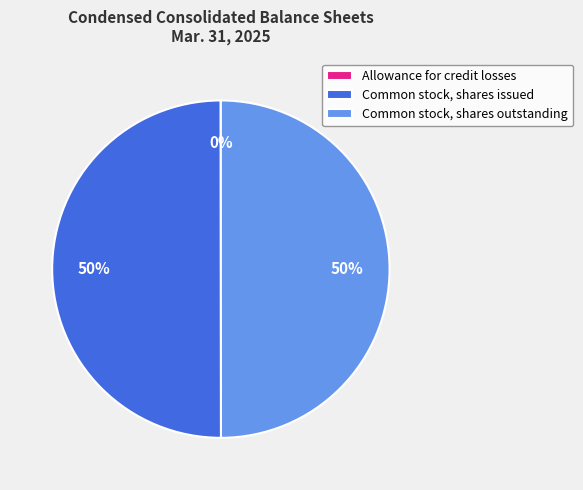

Do Common stock, shares issued and Common stock, shares outstanding together represent more than half of the pie?

Yes